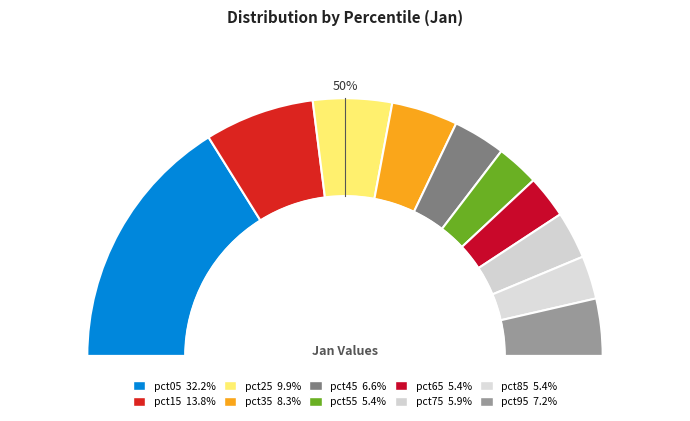

To the nearest percent, what portion does pct45 represent?

7%